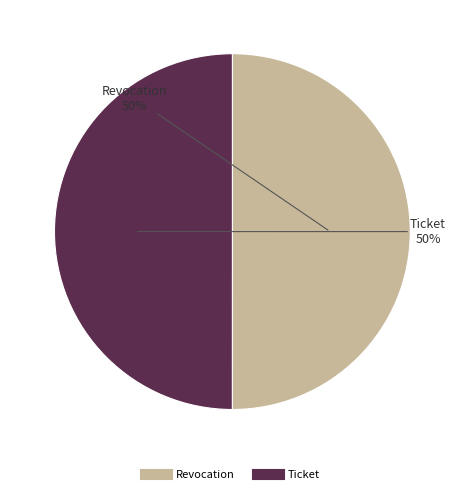

What percentage is the Ticket slice, to the nearest percent?

50%